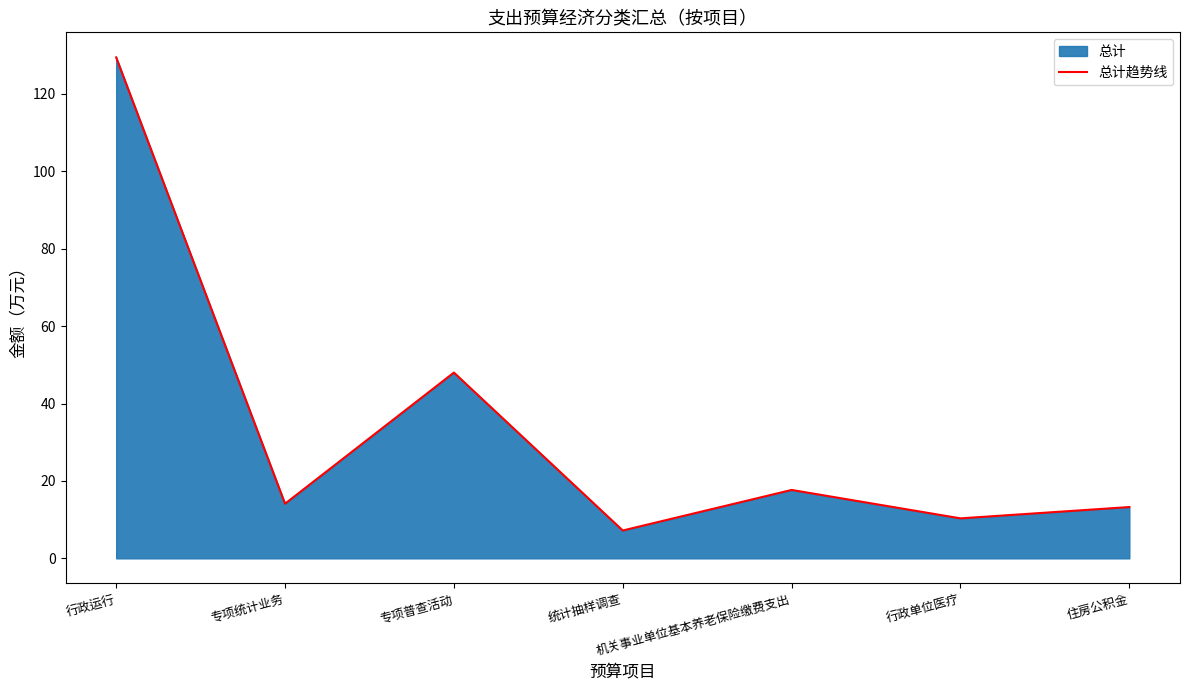

What is the label of the 2nd point from the right?

行政单位医疗